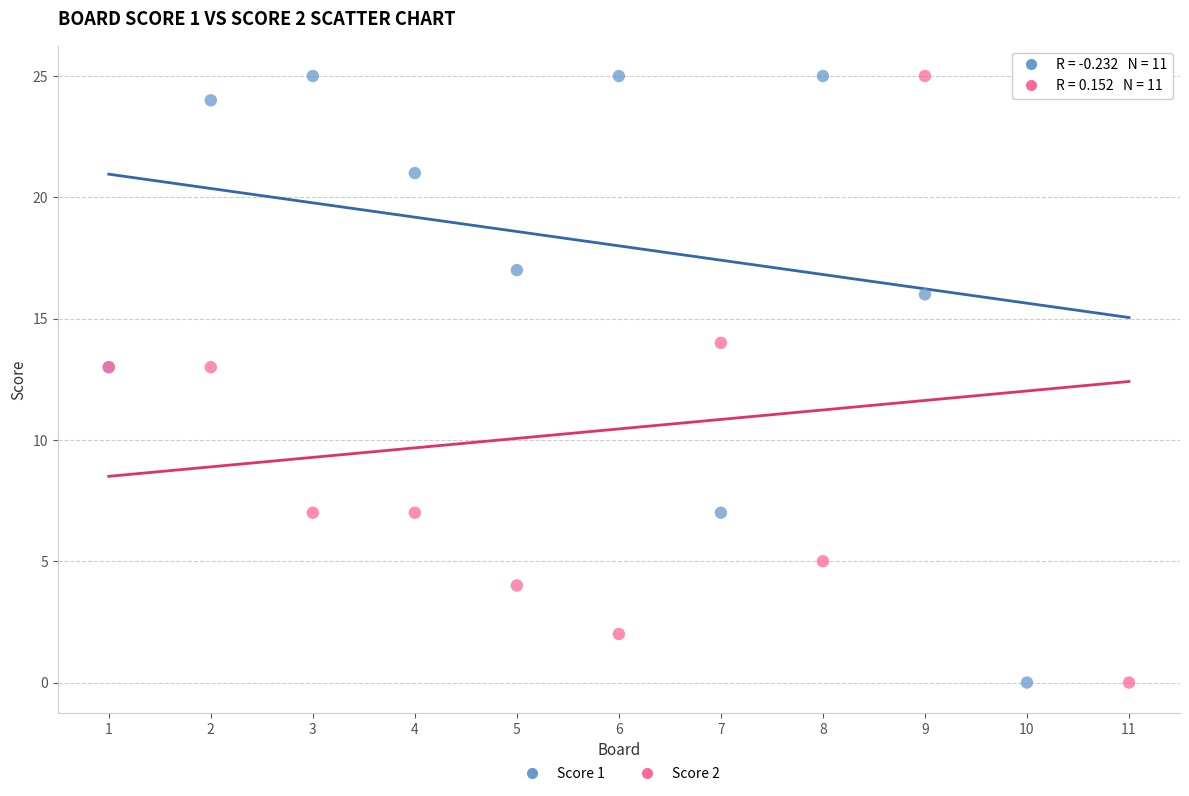

What is the X range (max minus min) for the scatter plot?

10